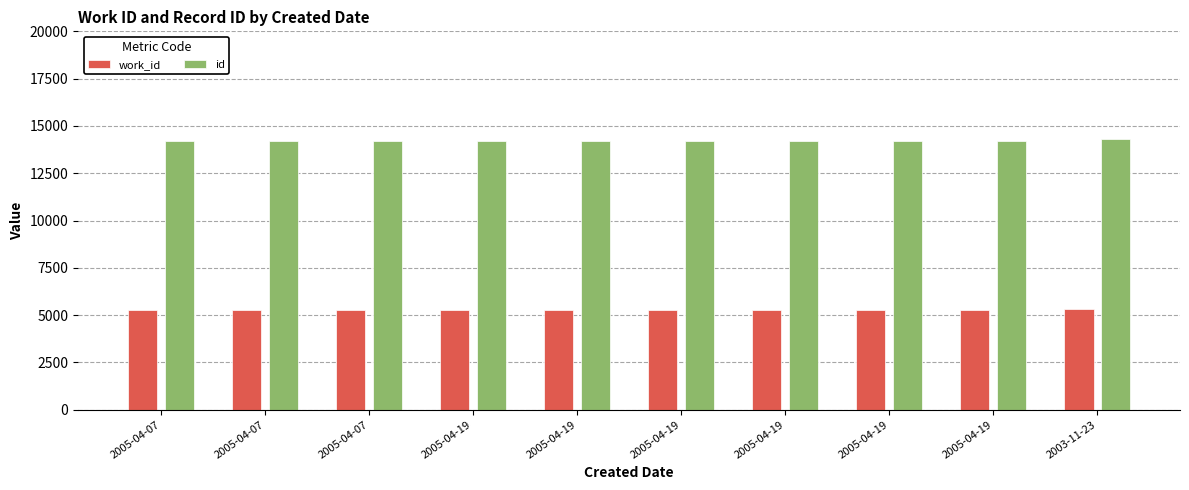

How many bars are there in total?

20